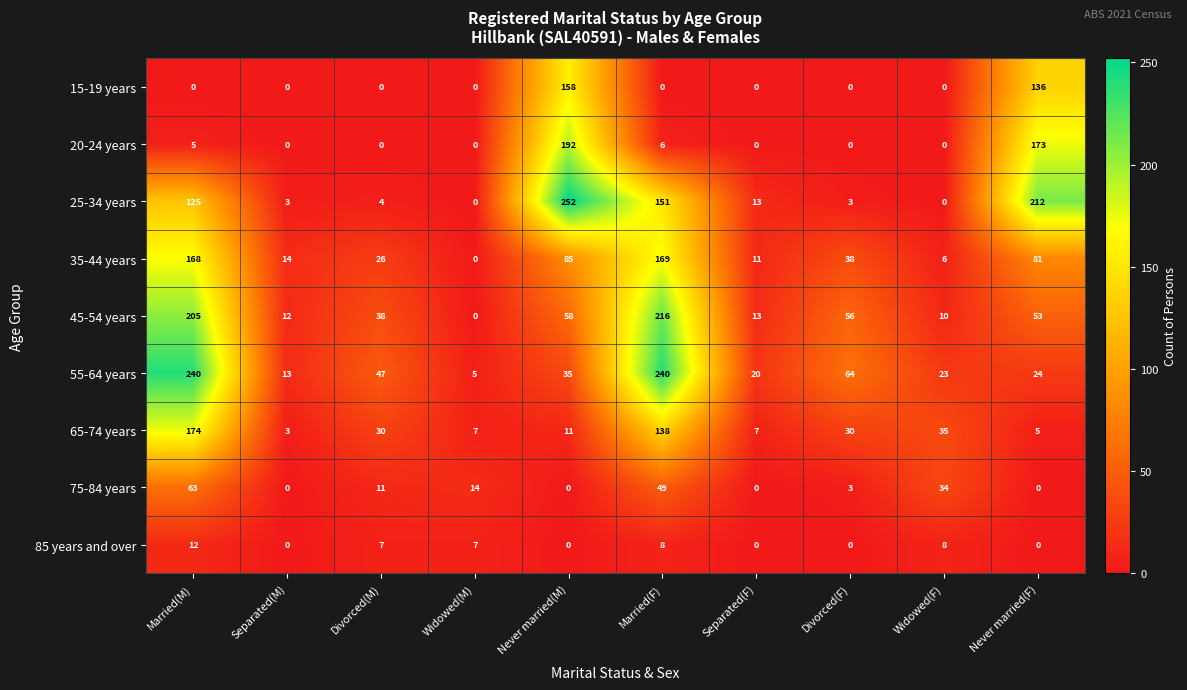

At how many categories does at least one series exceed 69?

4